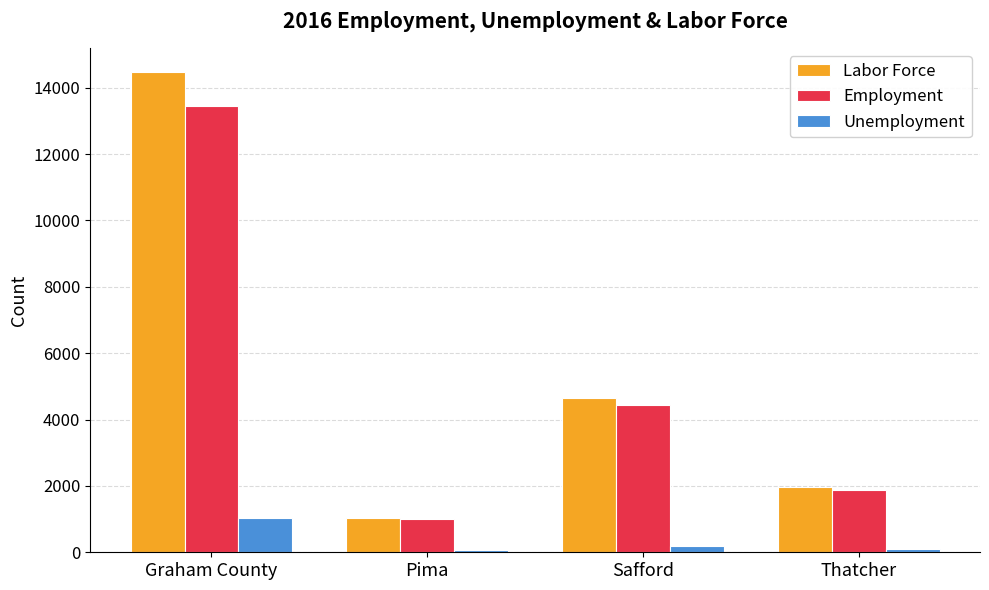

List the series in order of their peak value, highest first.

Labor Force, Employment, Unemployment